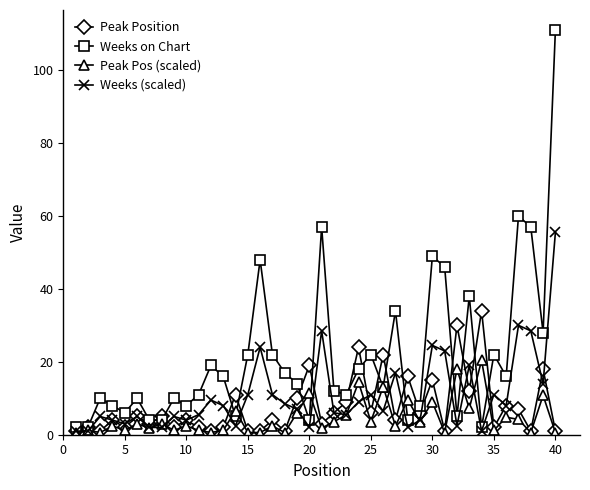

What is the maximum value shown in the chart?

111.0